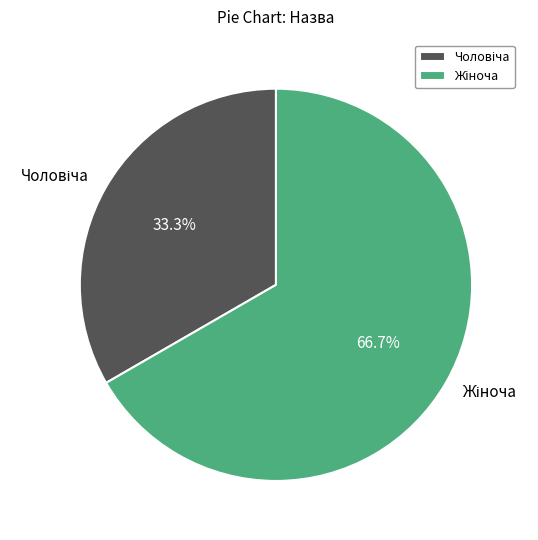

Is there a majority slice in this chart?

Yes